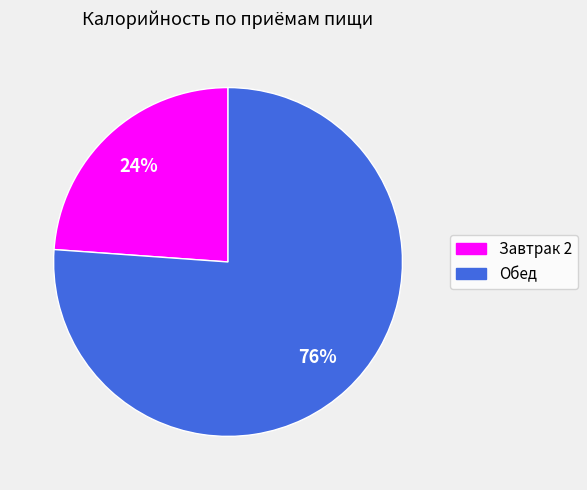

Approximately how many times larger is the value at Обед compared to Завтрак 2?

3.2